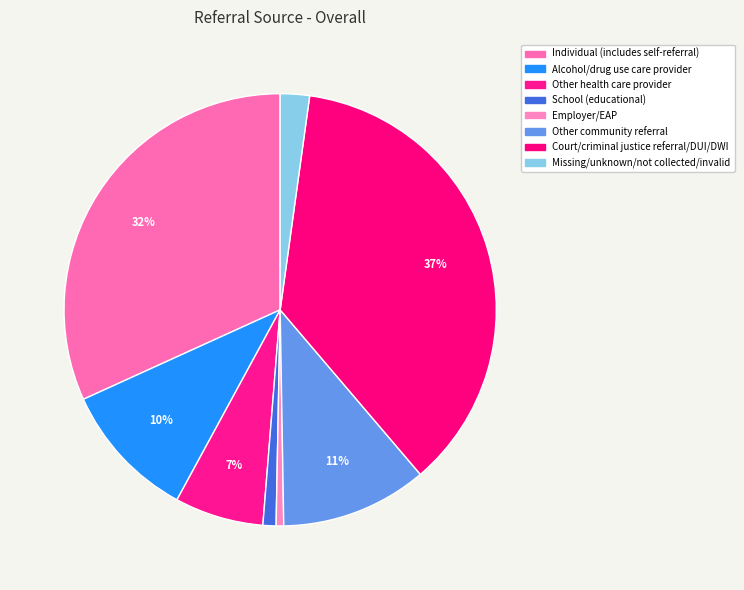

How many segments does this pie chart have?

8